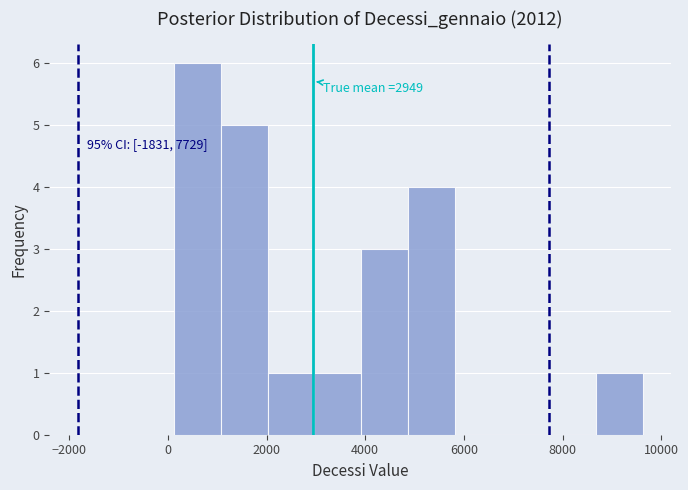

Which range on the x-axis has the tallest bar?

200 to 1000